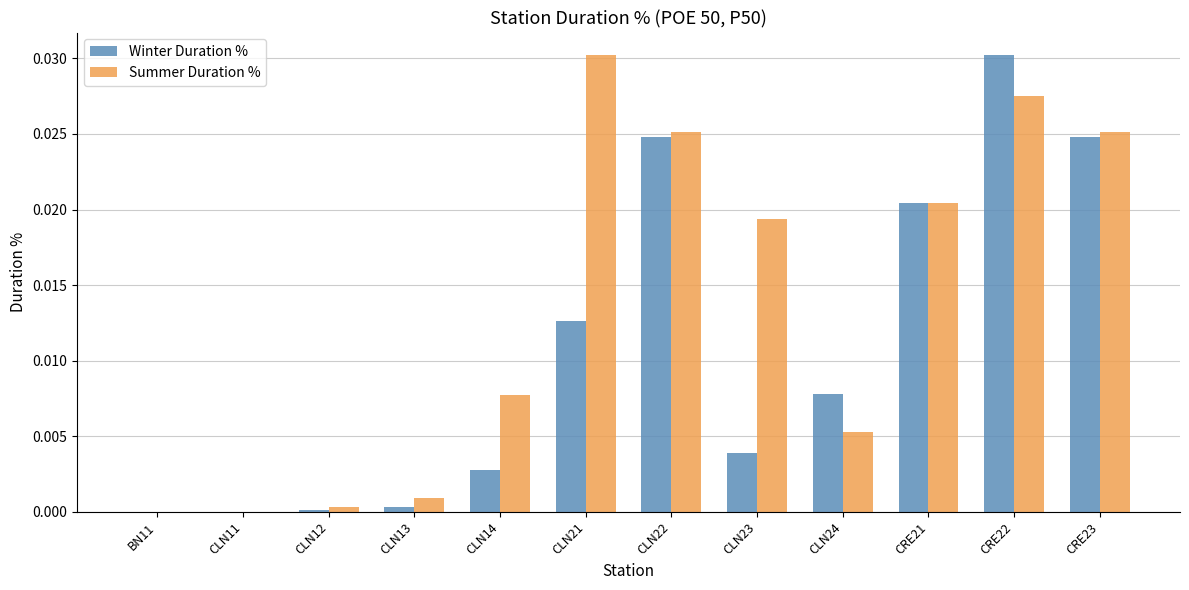

Which series changed the most between CLN21 and CRE22?

Winter Duration %